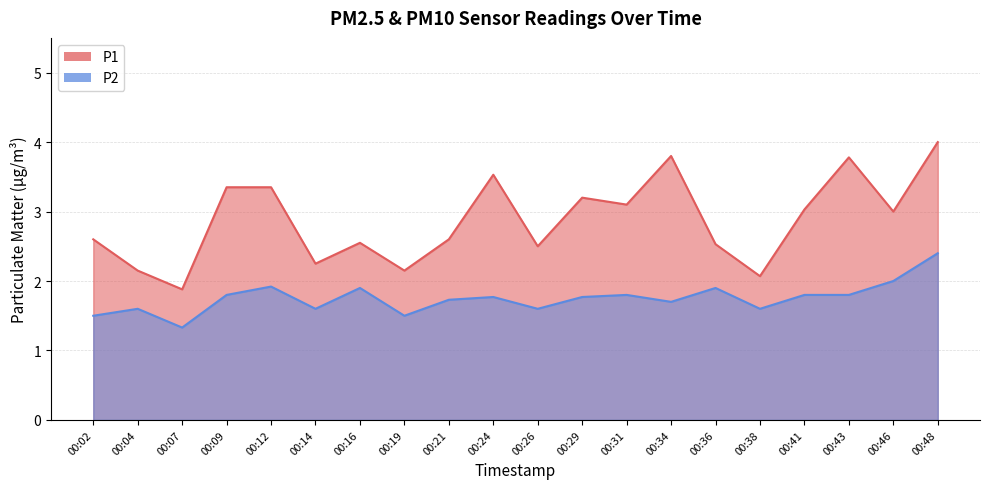

Which has a higher value, 00:12 or 00:09?

00:12